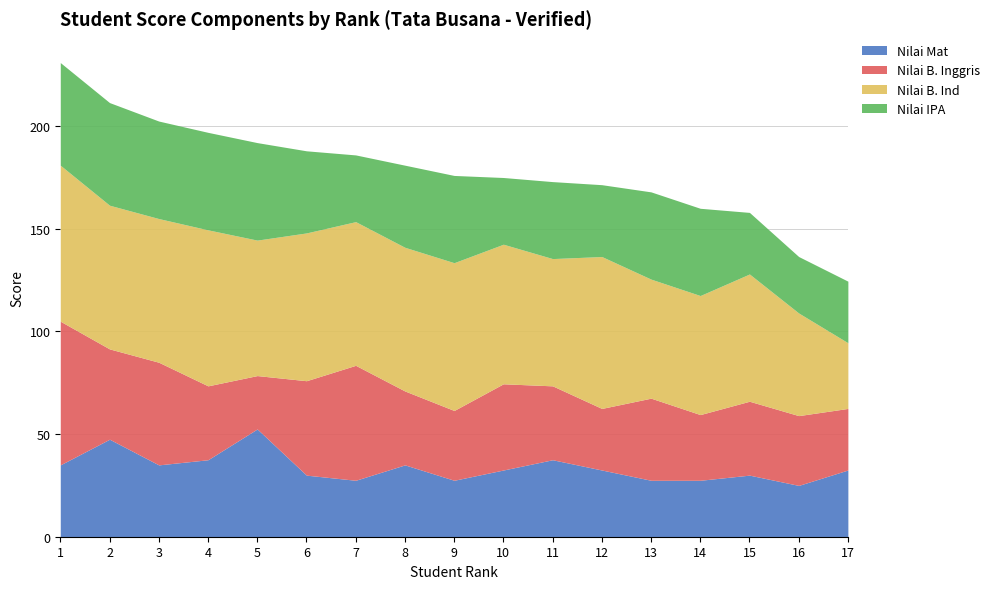

What is the total value across all series at 12?

171.5